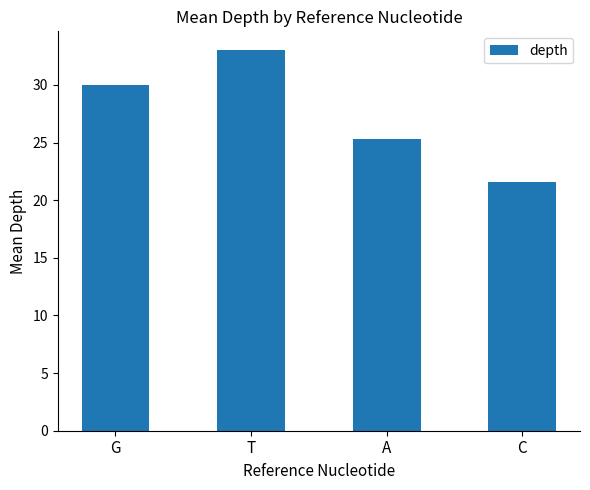

The value at C is 21.6. True or false?

True